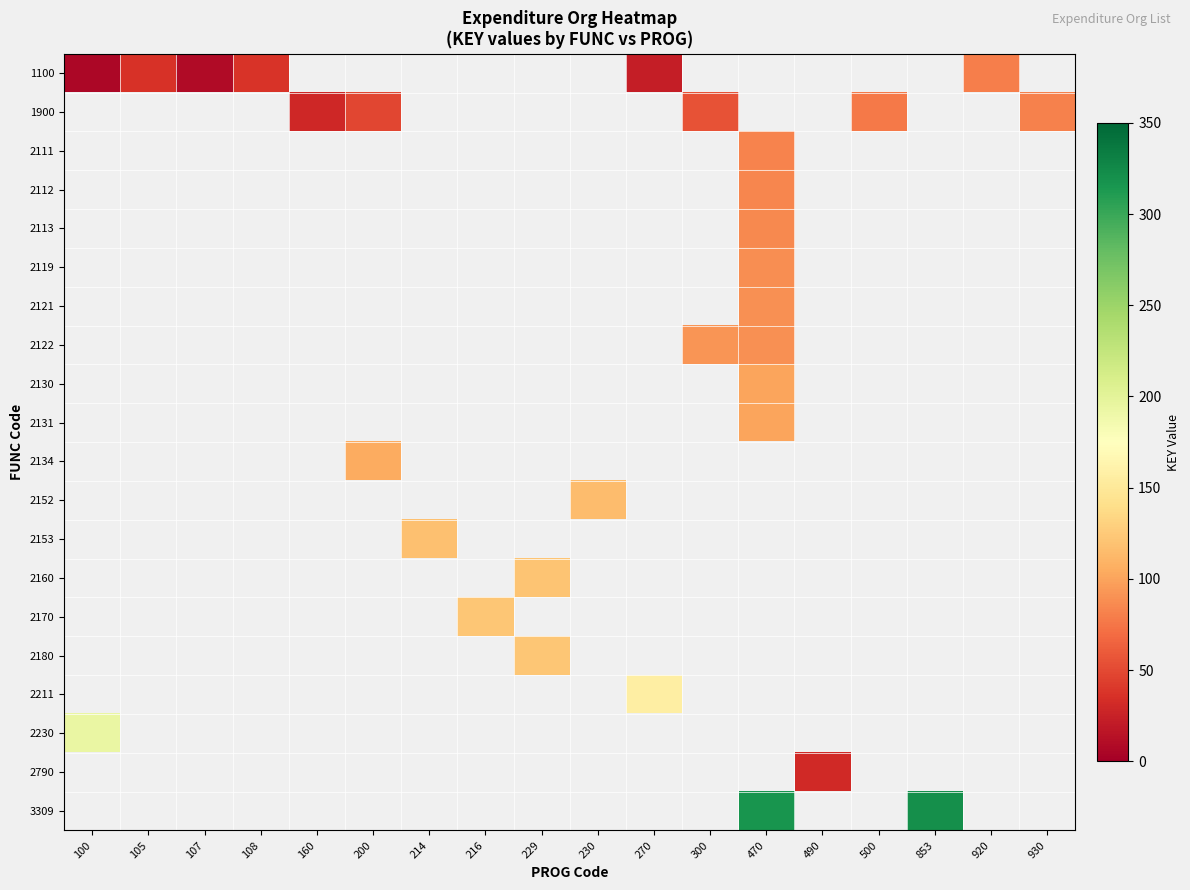

Which category has the highest value across all series?

853